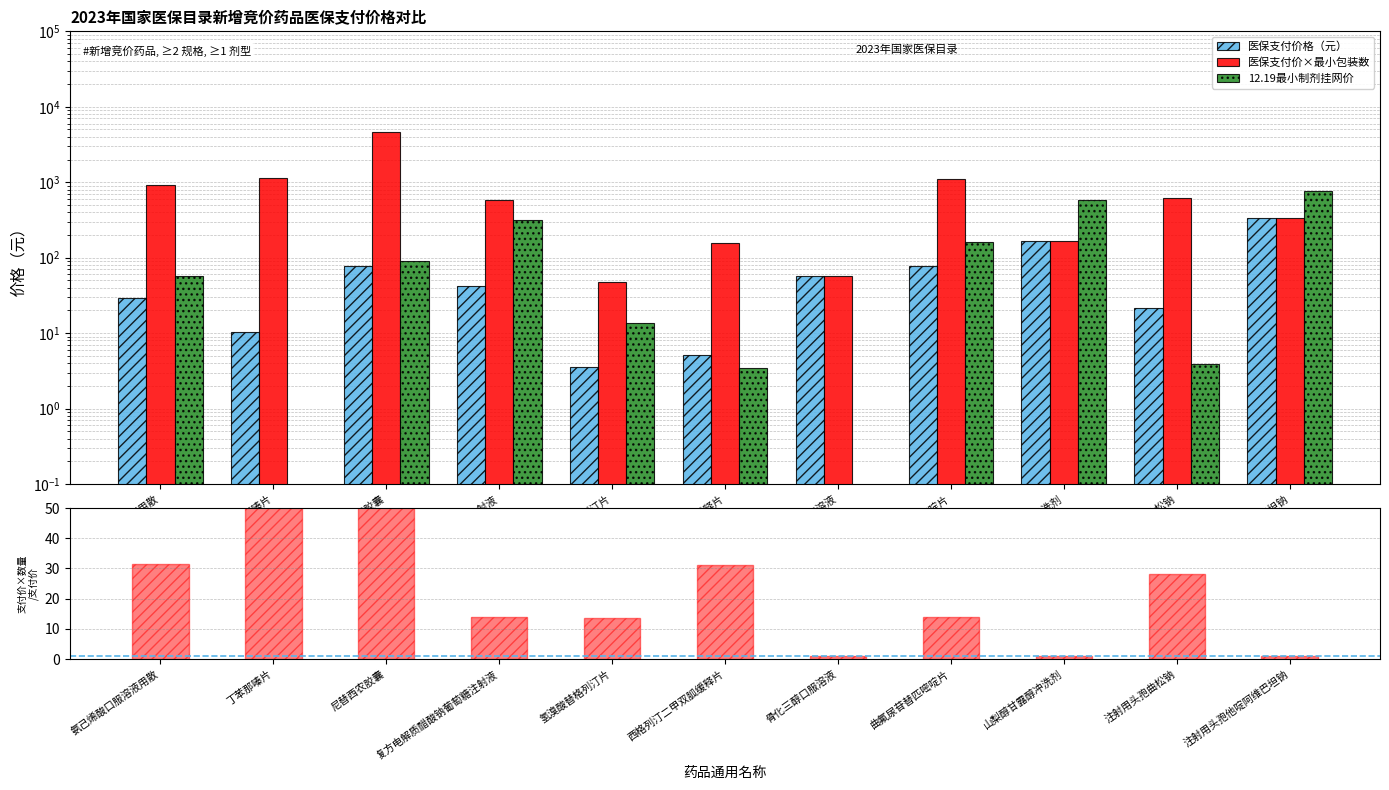

Reading left to right, what are all the values shown in this chart?

医保支付价格（元）: 氨己烯酸口服溶液用散=29.0	丁苯那嗪片=10.2	尼替西农胶囊=78.3	复方电解质醋酸钠葡萄糖注射液=41.5	氢溴酸替格列汀片=3.5	西格列汀二甲双胍缓释片=5.1	骨化三醇口服溶液=57.8	曲氟尿苷替匹嘧啶片=78.1	山梨醇甘露醇冲洗剂=168.2	注射用头孢曲松钠=21.8	注射用头孢他啶阿维巴坦钠=340.0
医保支付价×最小包装数: 氨己烯酸口服溶液用散=912.0	丁苯那嗪片=1147.4	尼替西农胶囊=4699.8	复方电解质醋酸钠葡萄糖注射液=580.7	氢溴酸替格列汀片=47.2	西格列汀二甲双胍缓释片=158.6	骨化三醇口服溶液=57.8	曲氟尿苷替匹嘧啶片=1099.6	山梨醇甘露醇冲洗剂=168.2	注射用头孢曲松钠=611.8	注射用头孢他啶阿维巴坦钠=340.0
12.19最小制剂挂网价: 氨己烯酸口服溶液用散=56.9	丁苯那嗪片=0.0	尼替西农胶囊=90.8	复方电解质醋酸钠葡萄糖注射液=319.0	氢溴酸替格列汀片=13.8	西格列汀二甲双胍缓释片=3.5	骨化三醇口服溶液=0.0	曲氟尿苷替匹嘧啶片=163.6	山梨醇甘露醇冲洗剂=576.0	注射用头孢曲松钠=3.9	注射用头孢他啶阿维巴坦钠=768.0